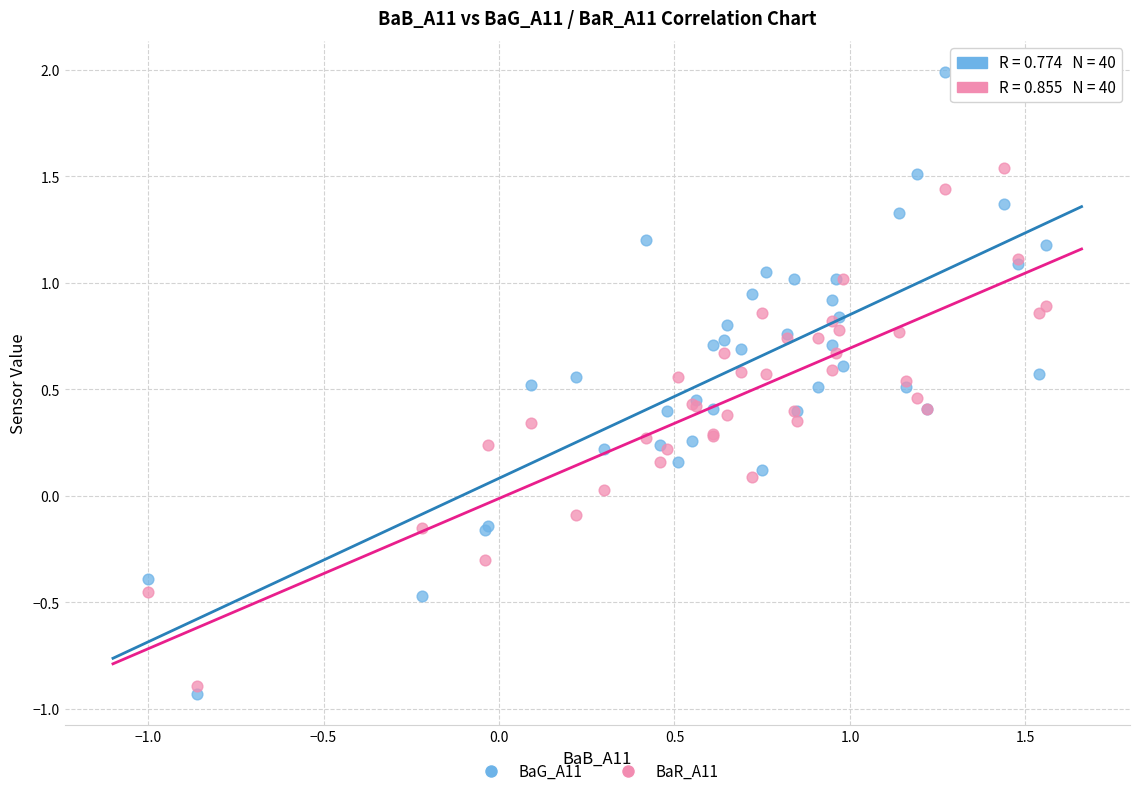

What is the X range (max minus min) for the scatter plot?

2.6